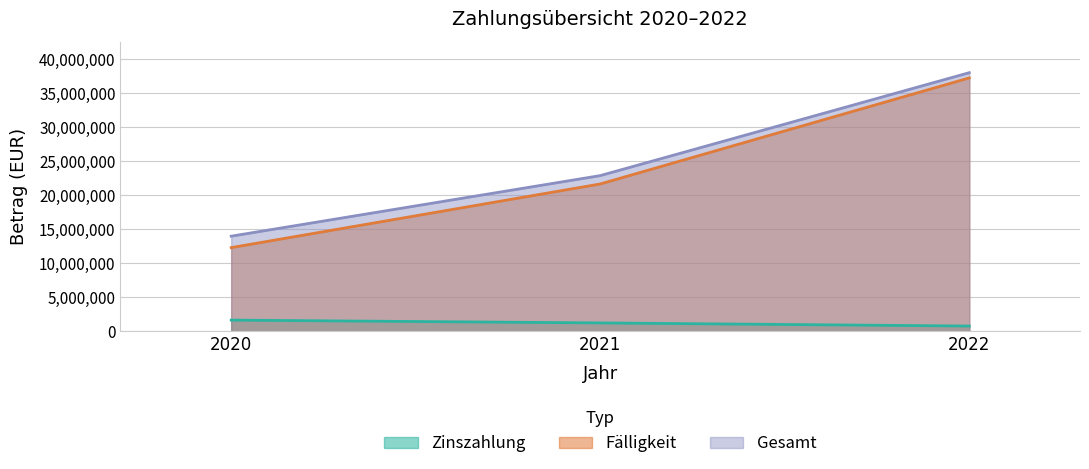

How many Fälligkeit values are between 12303000 and 37261000?

3